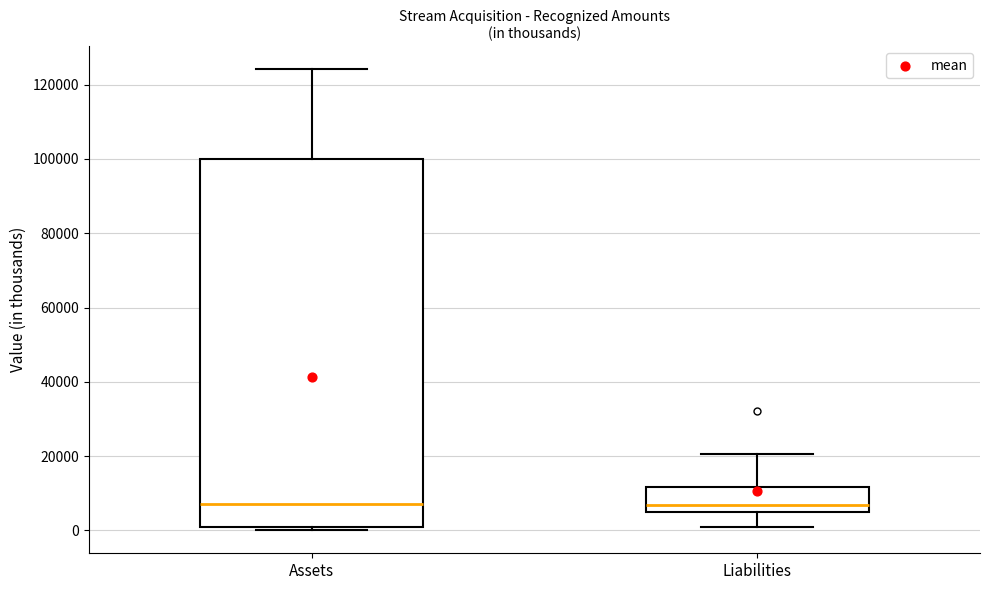

Comparing the boxes themselves (not the whiskers), which one is the tallest?

Assets